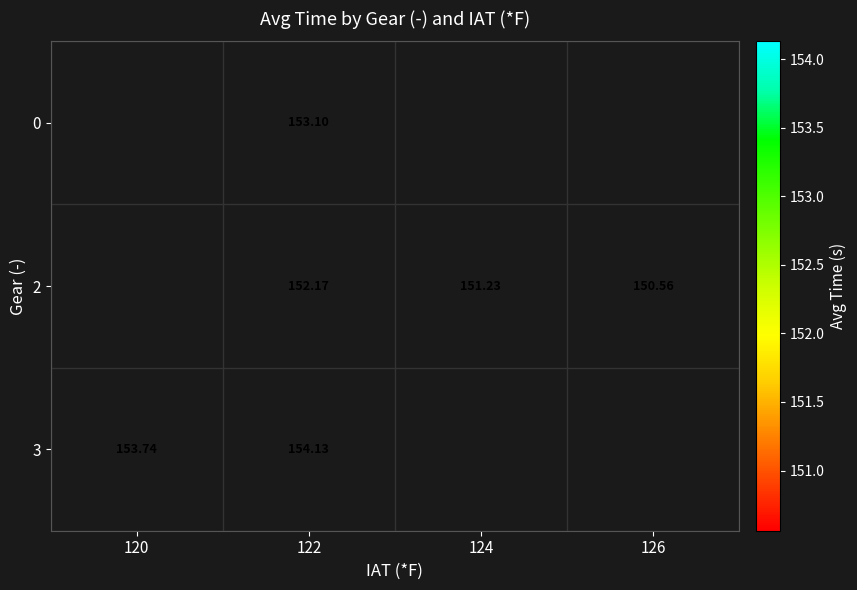

What is the minimum value shown in the chart?

150.6